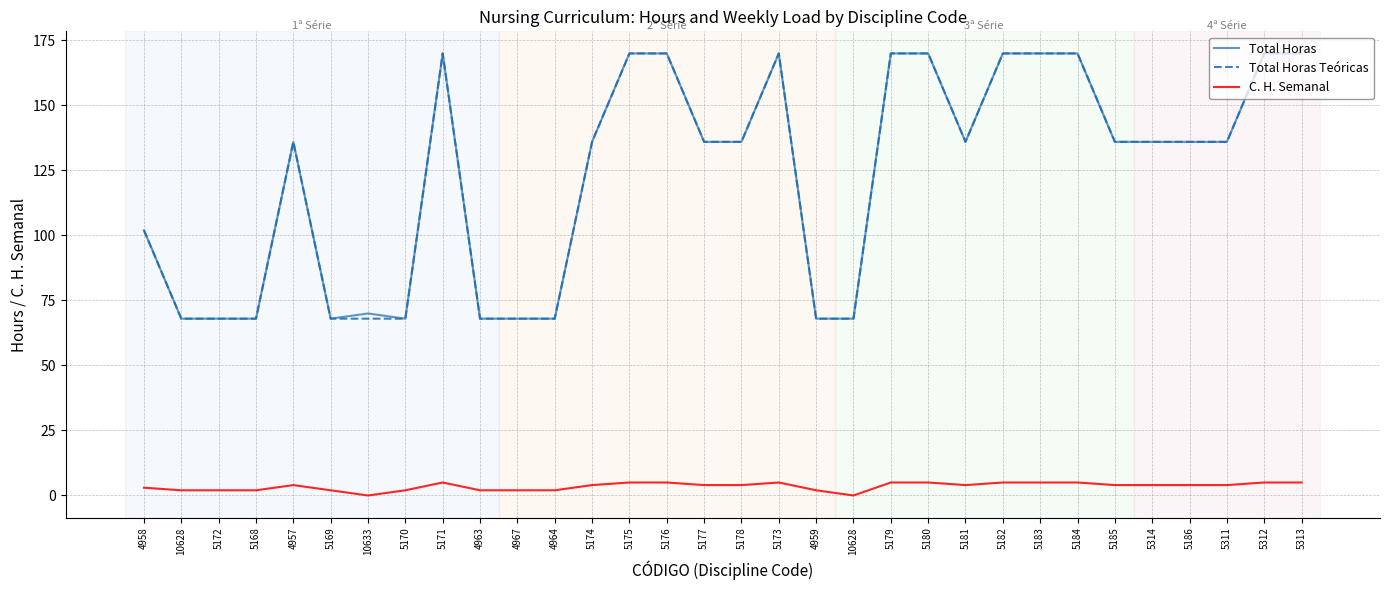

What are all the series names shown in the legend?

Total Horas, Total Horas Teóricas, C. H. Semanal